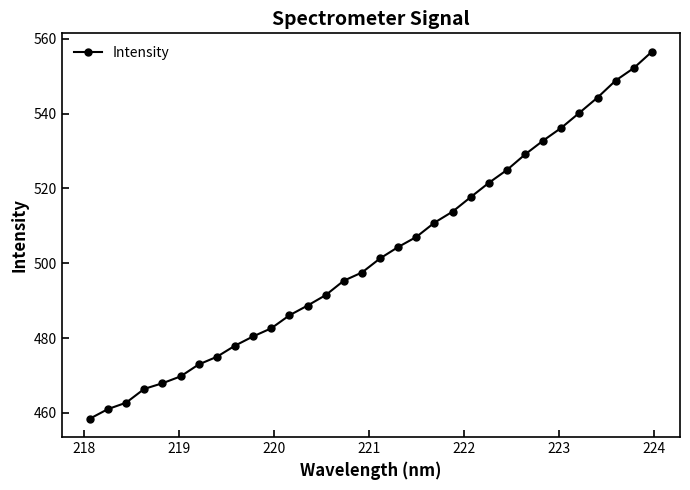

Does the chart display data point markers on the line(s)?

Yes